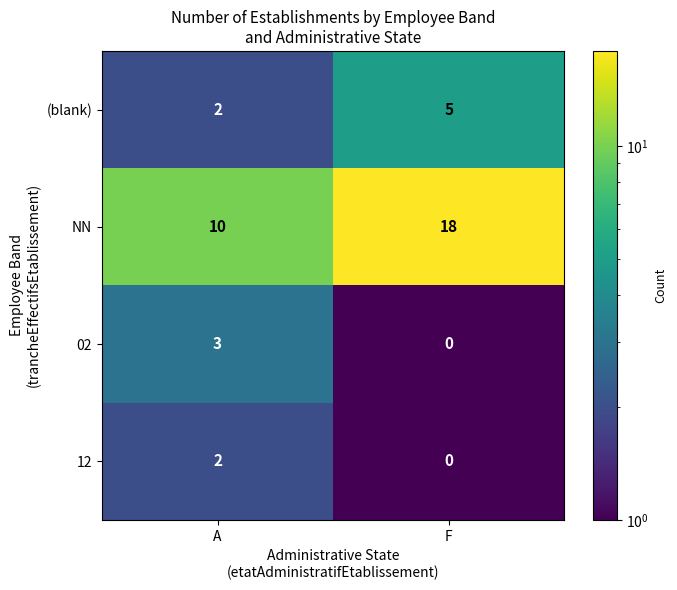

What value does the NN series have at A?

10